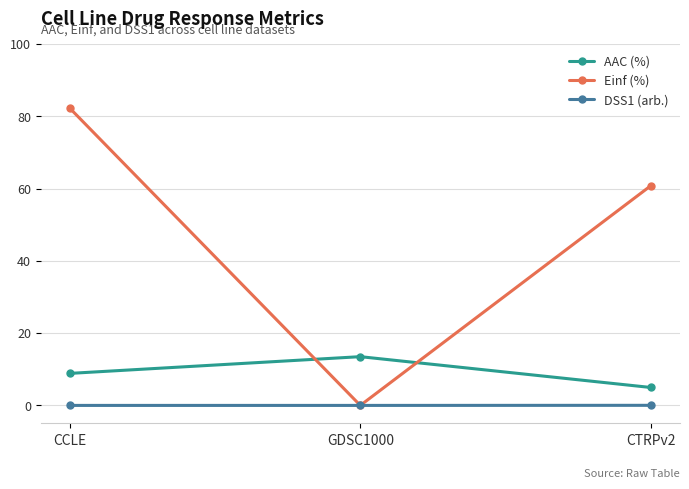

Which label corresponds to the largest value in the chart?

CCLE